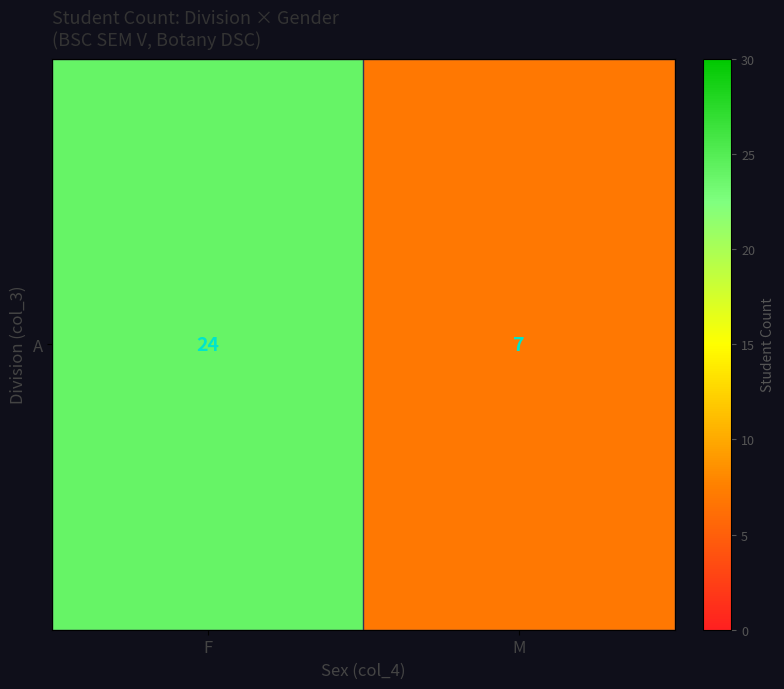

The value at M is 2. True or false?

False